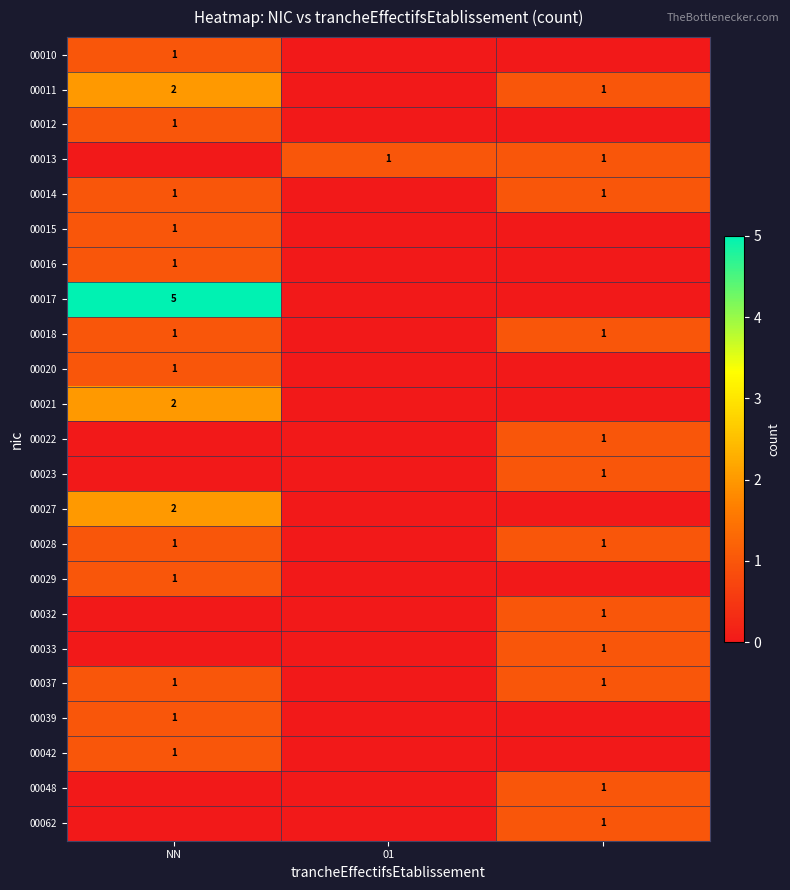

True or false: 00027 has a value of 1 at NN.

False